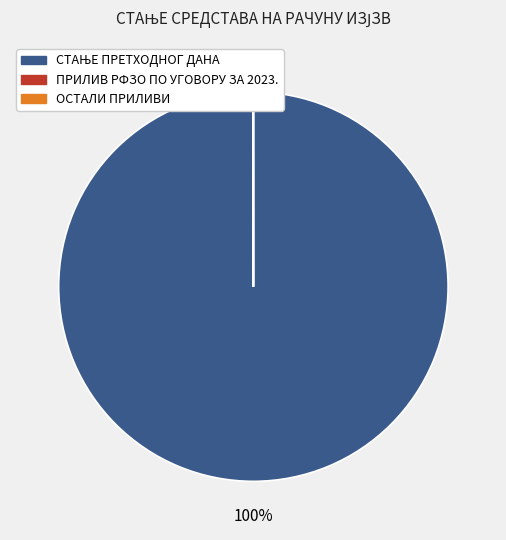

Is there a majority slice in this chart?

Yes